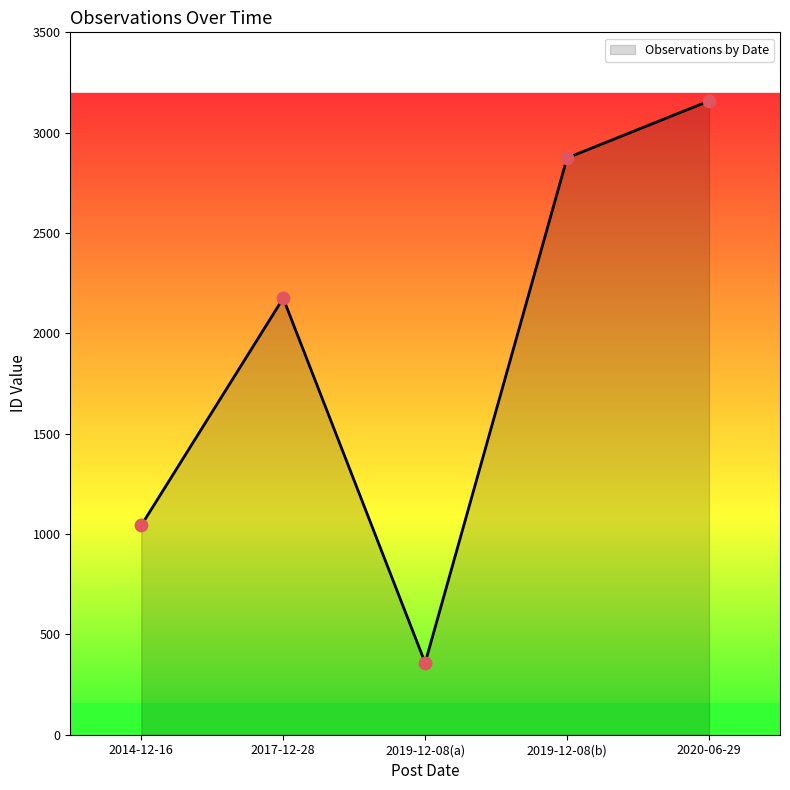

Between 2020-06-29 and 2014-12-16, which is larger?

2020-06-29